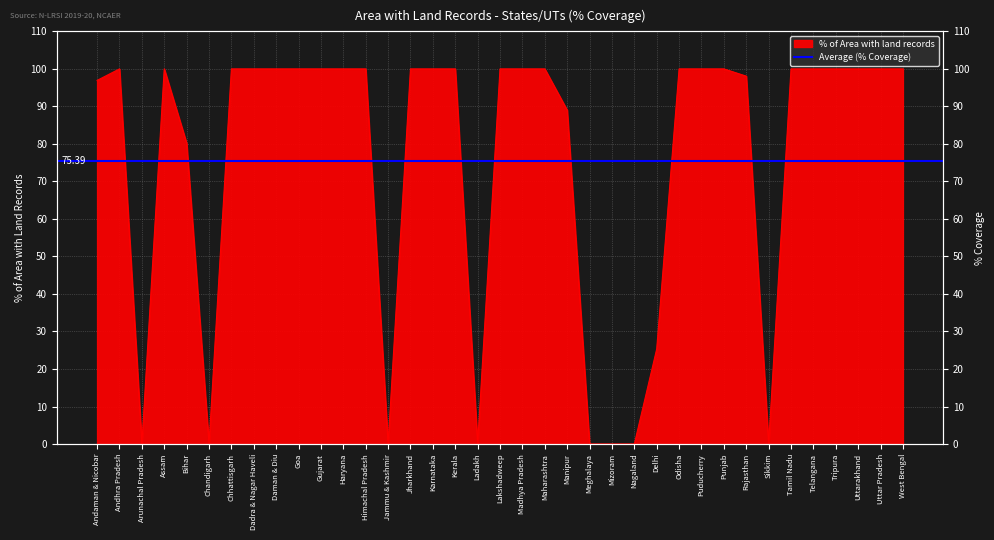

How many values are below 100?

13